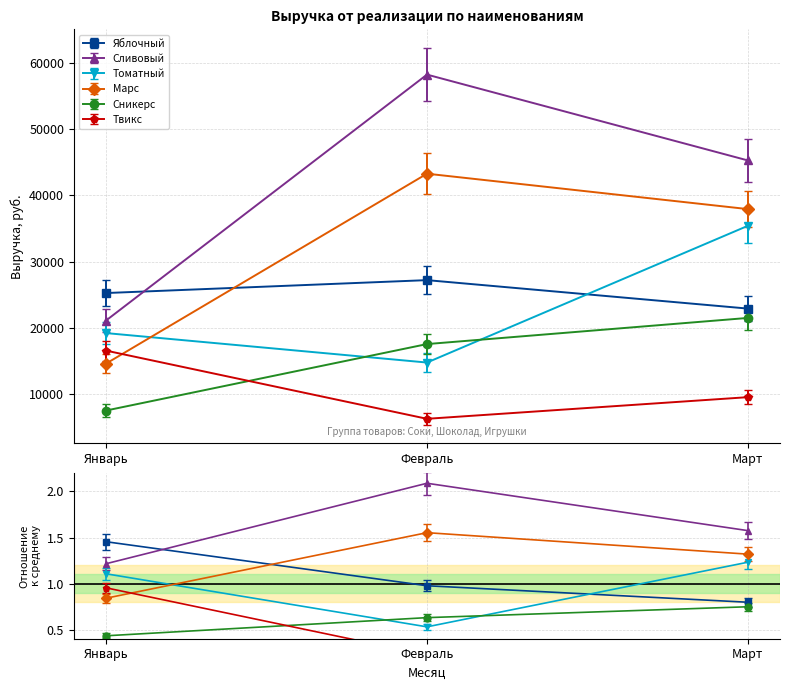

At which category does the chart reach its peak across all series?

Февраль